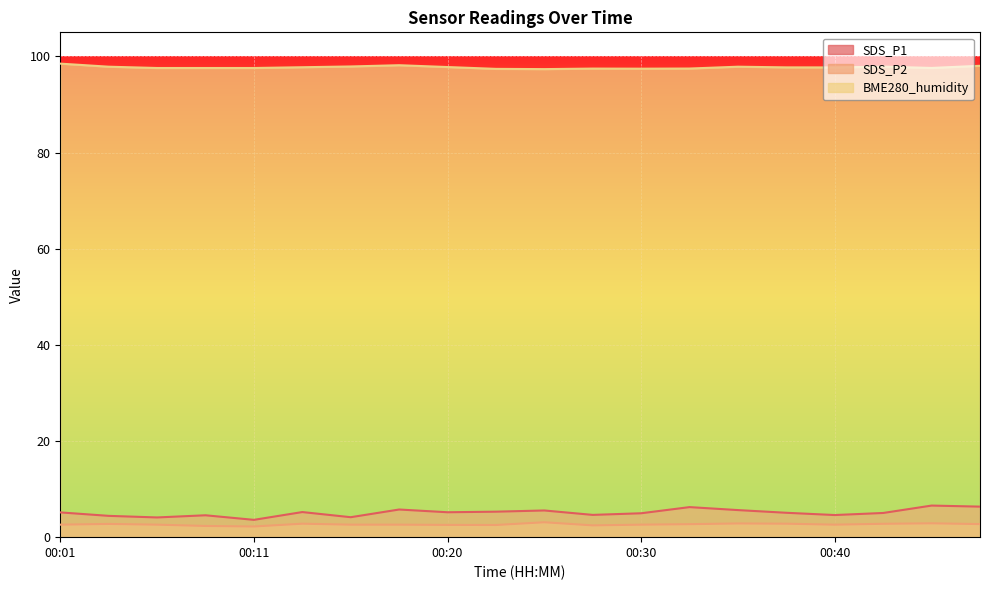

True or false: SDS_P2 has more than 2 points higher than both neighbors.

True